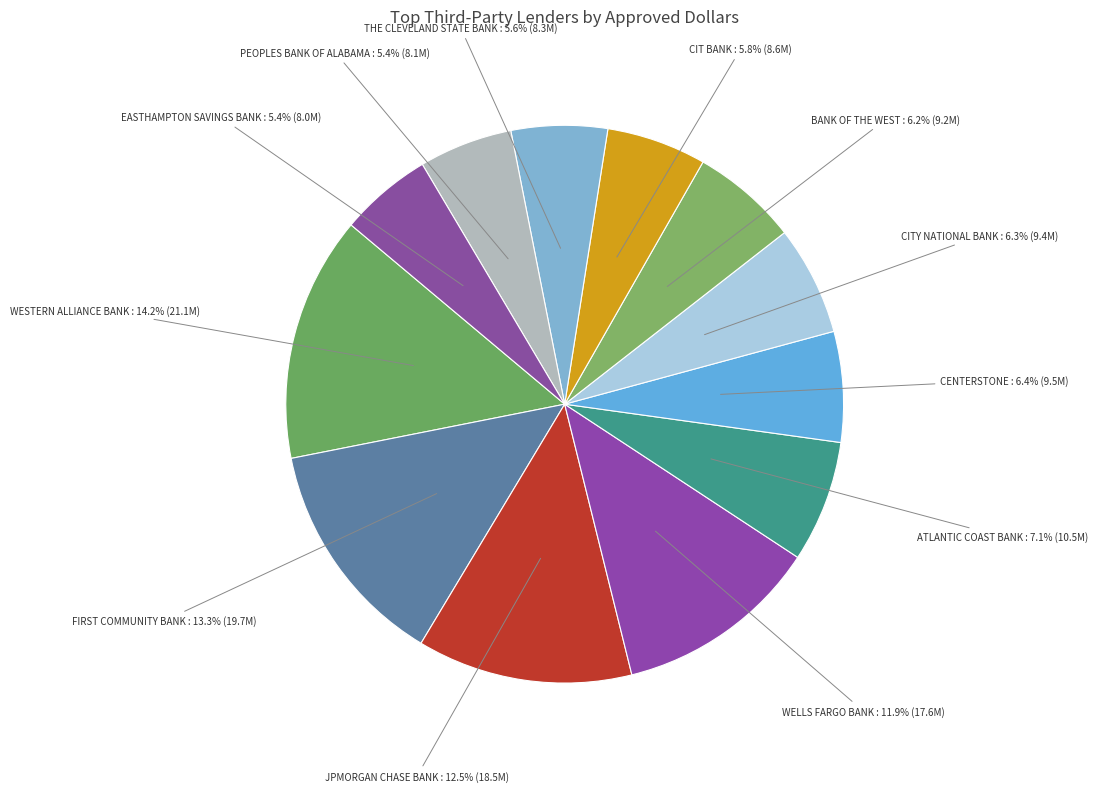

Which has a higher value, WELLS FARGO BANK or PEOPLES BANK OF ALABAMA?

WELLS FARGO BANK